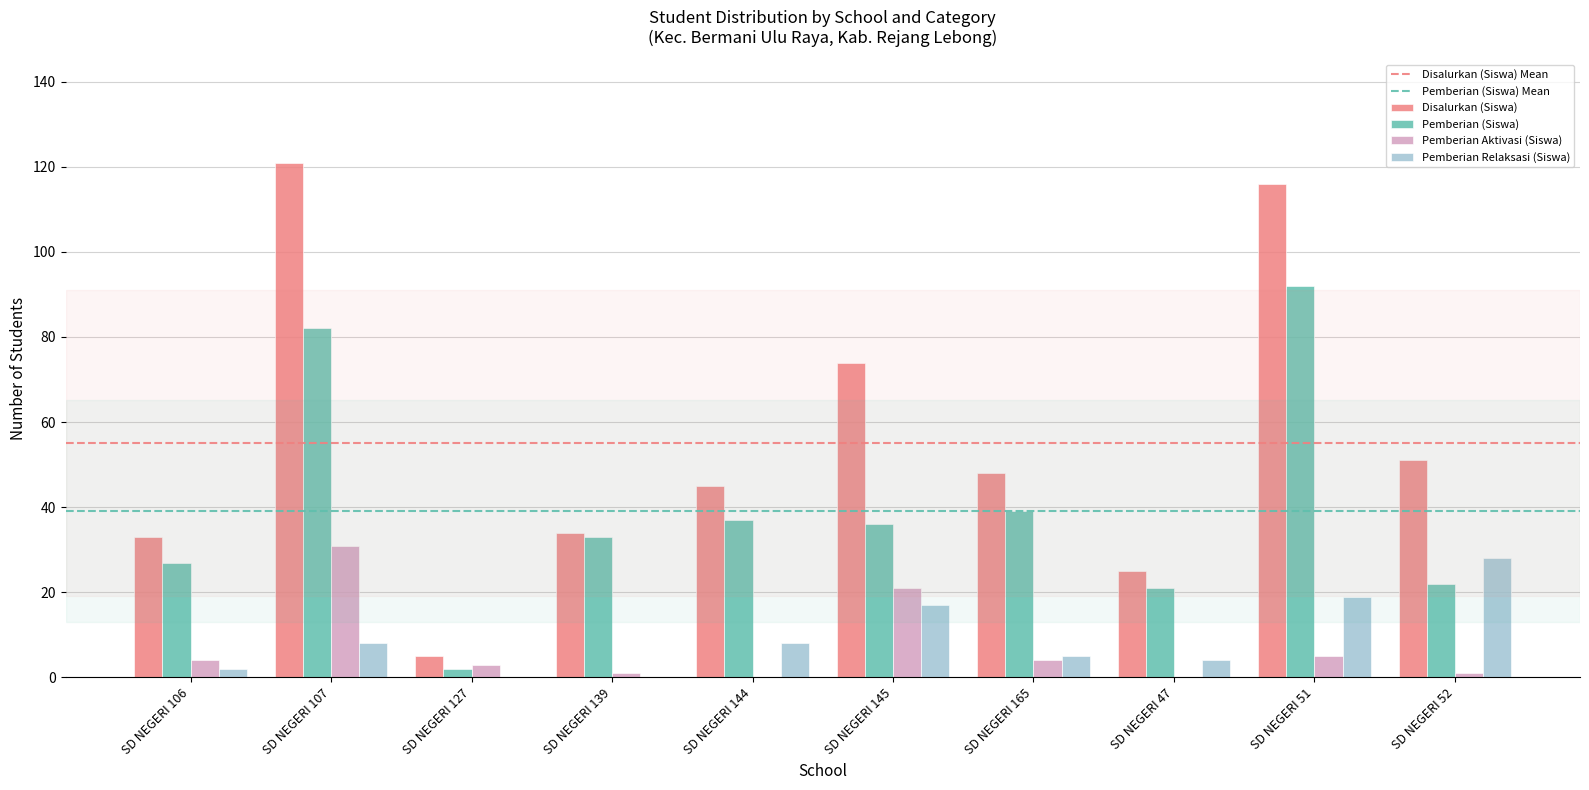

Which series has the largest total across all categories?

Disalurkan (Siswa)